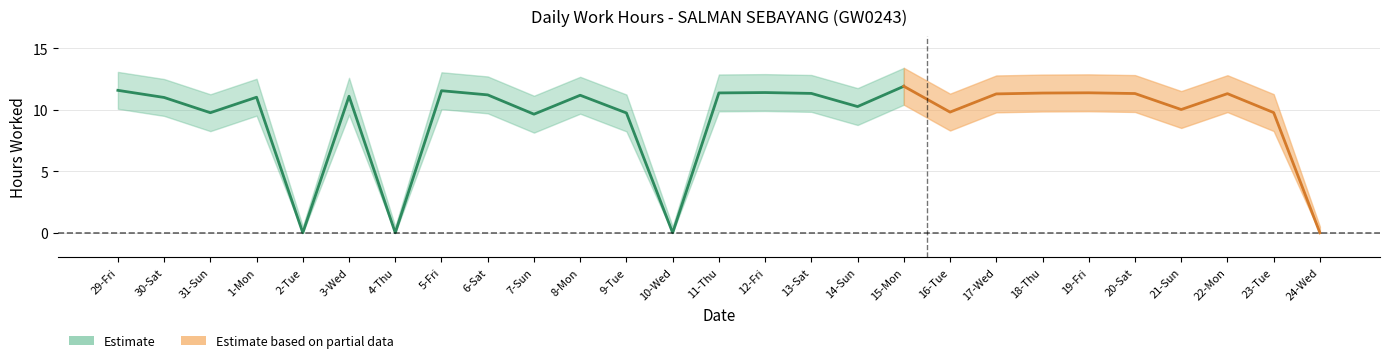

How many values exceed 11?

16